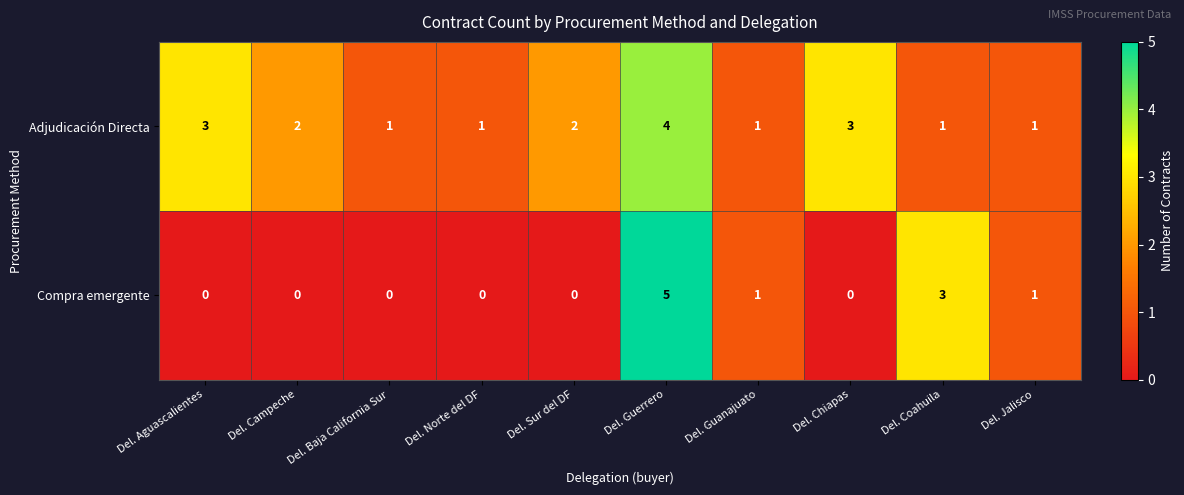

True or false: Compra emergente has a value of 2 at Del. Sur del DF.

False